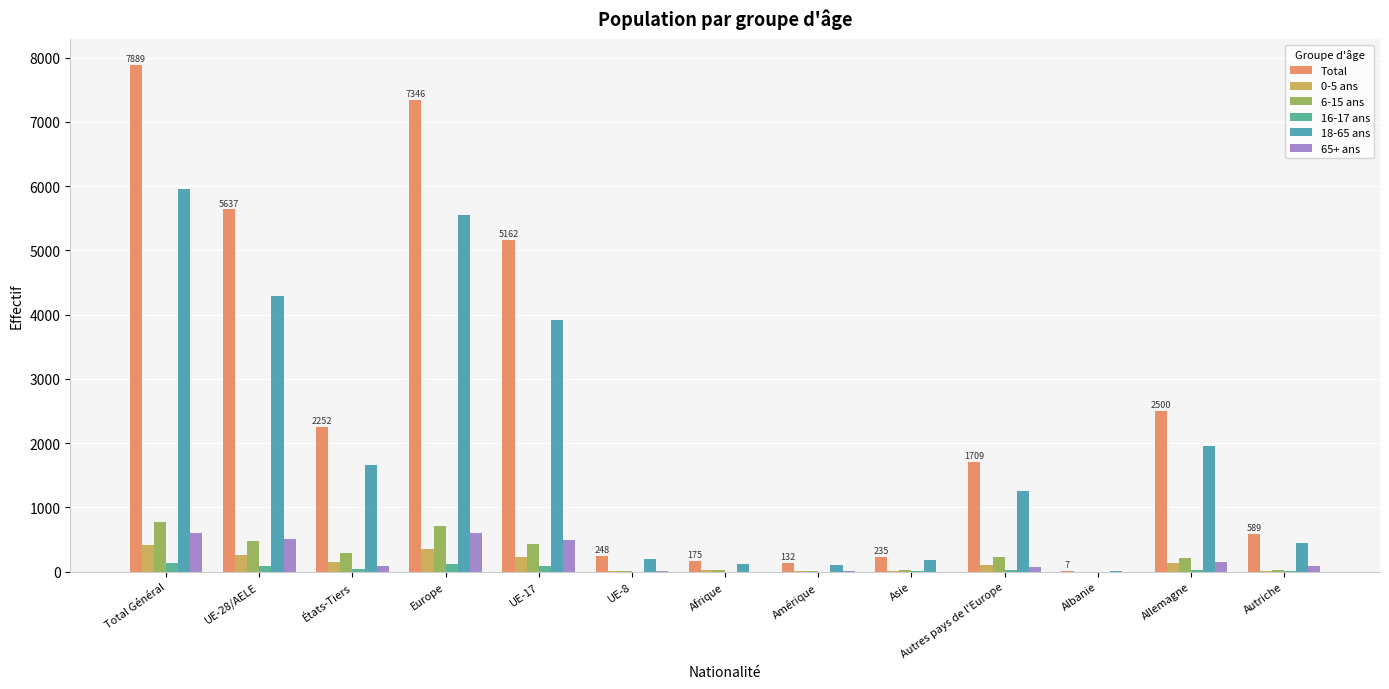

What is the value of the Total bar at the 1st from the left?

7889